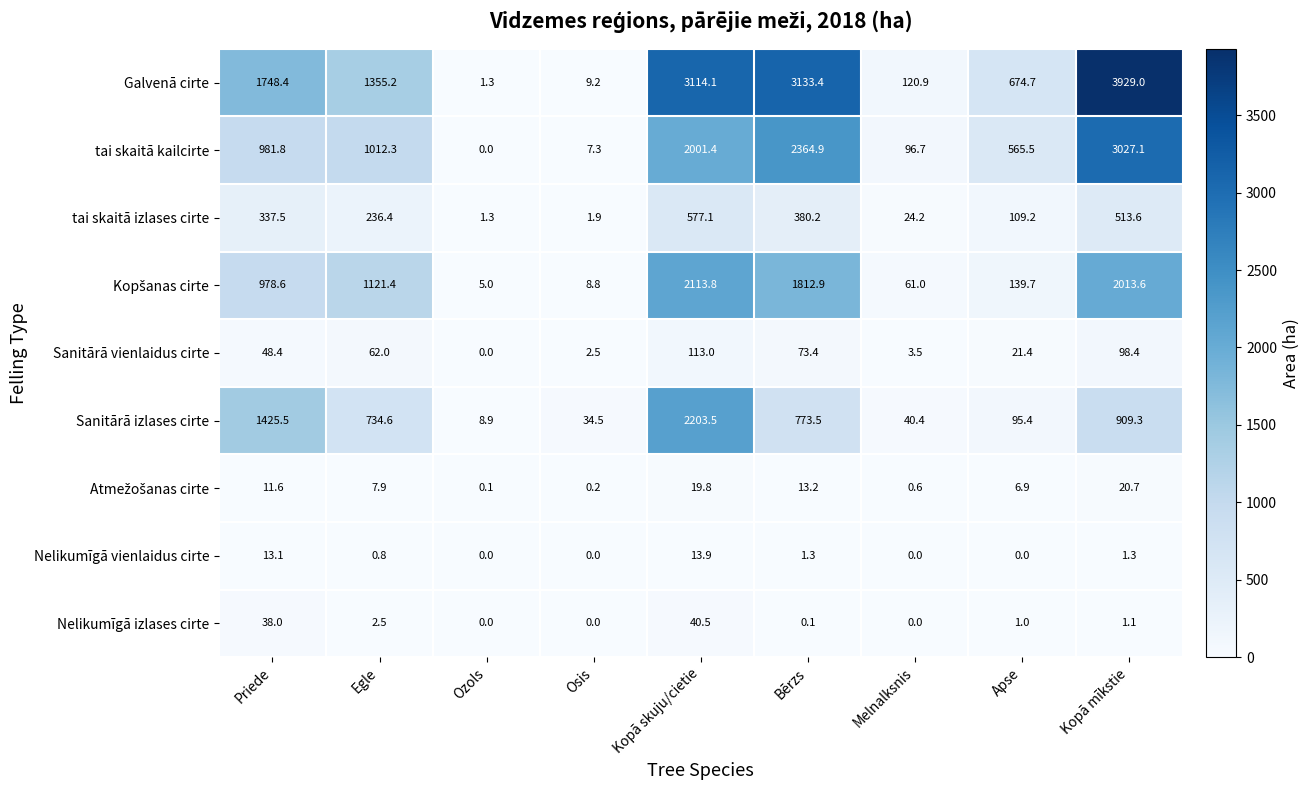

What value does the Sanitārā izlases cirte series have at Kopā skuju/cietie?

2203.5